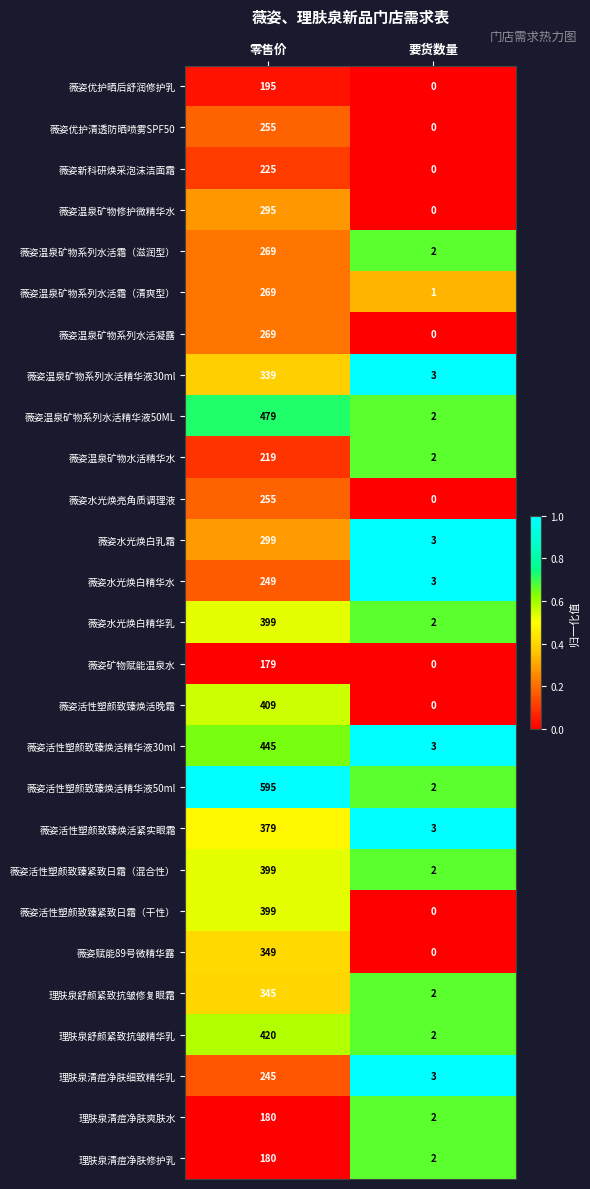

What is the sum of all 薇姿活性塑颜致臻焕活精华液30ml values?

448